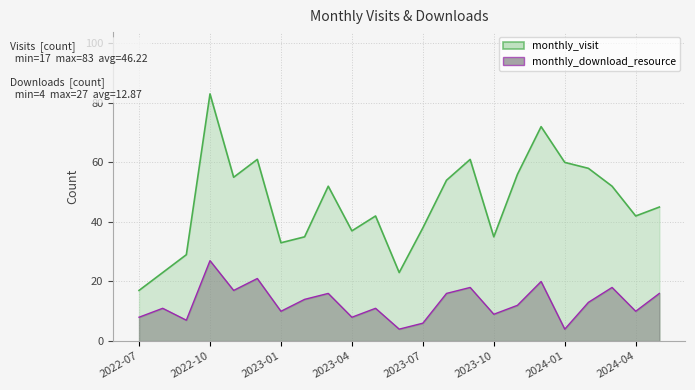

How many distinct data groups are displayed?

2